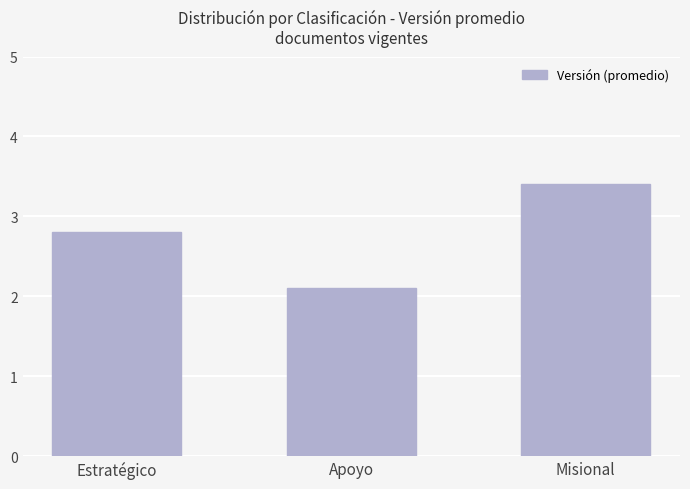

Reading left to right, transcribe all the data shown in this chart.

Estratégico=2.8	Apoyo=2.1	Misional=3.4